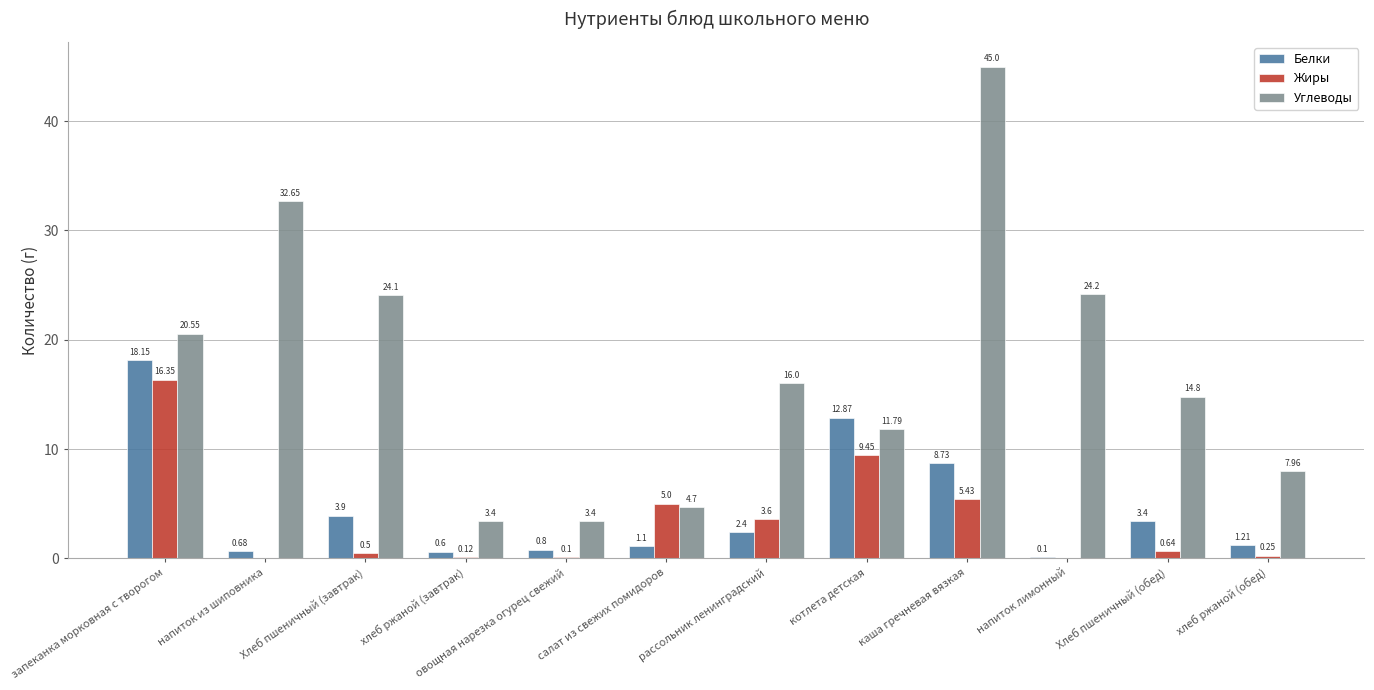

How many groups of bars are there?

12